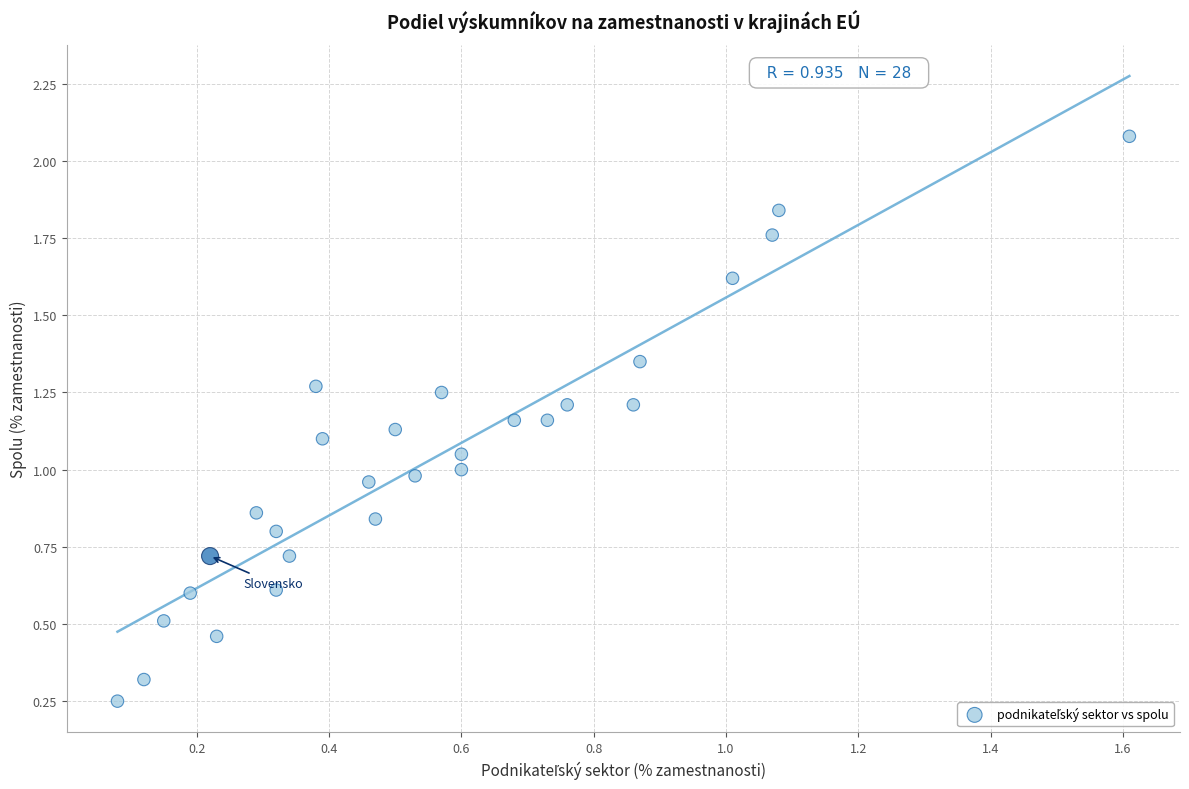

What is the range of X values (max minus min)?

1.5